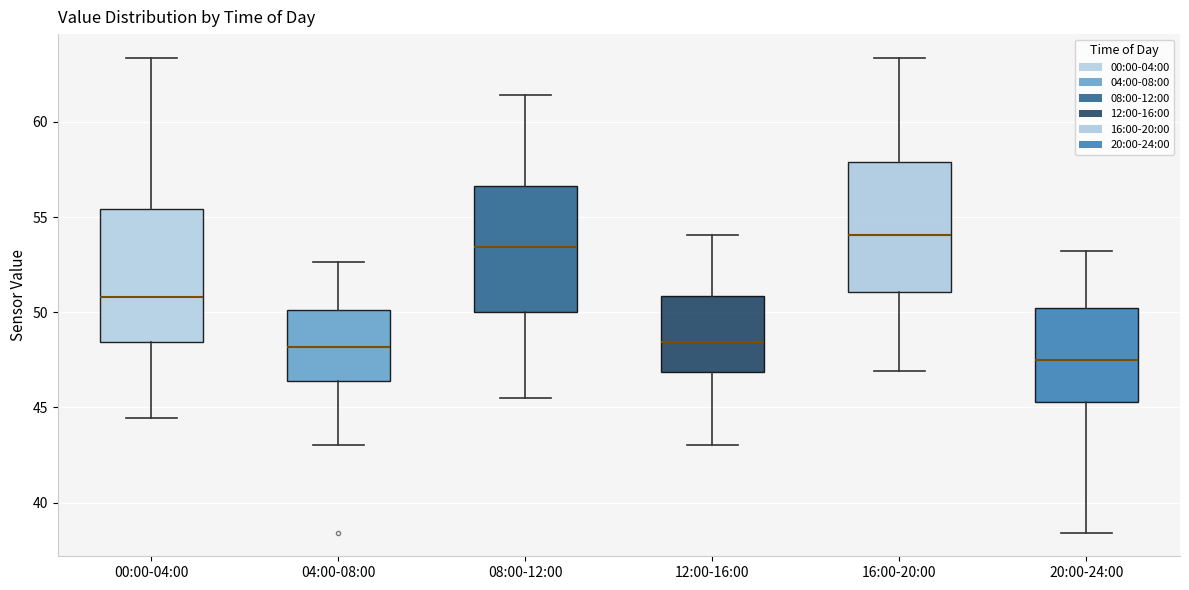

Reading left to right, read every box against the y-axis: the position of its median line, the range the box covers, and the ends of its whiskers. The values are not printed on the chart, so give them approximately, as read against the axis.

00:00-04:00: median 51.0, box 48.5 to 55.5, whiskers 44.5 to 63.5
04:00-08:00: median 48.0, box 46.5 to 50.0, whiskers 43.0 to 52.5
08:00-12:00: median 53.5, box 50.0 to 56.5, whiskers 45.5 to 61.5
12:00-16:00: median 48.5, box 47.0 to 51.0, whiskers 43.0 to 54.0
16:00-20:00: median 54.0, box 51.0 to 58.0, whiskers 47.0 to 63.5
20:00-24:00: median 47.5, box 45.5 to 50.0, whiskers 38.5 to 53.0